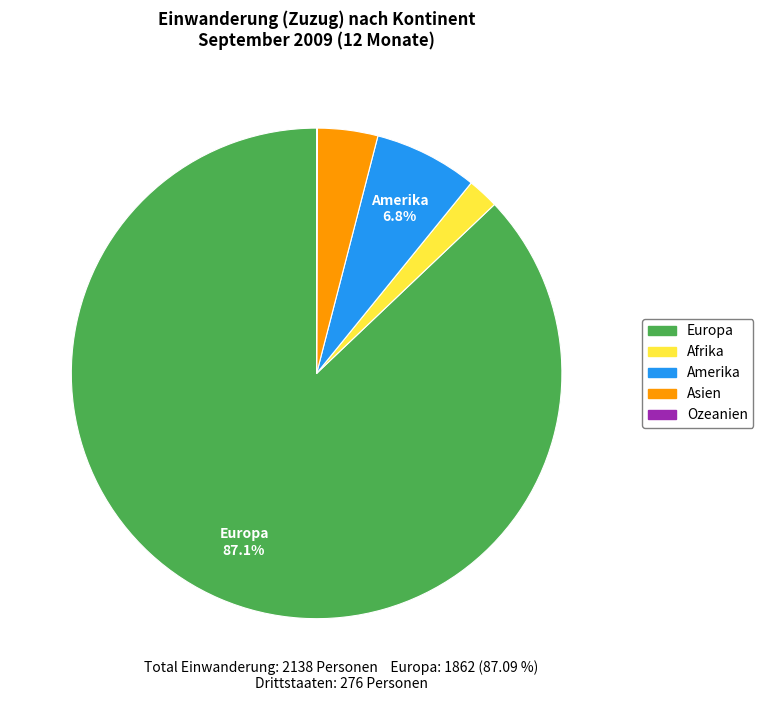

What percentage is NOT represented by Europa?

12.9%